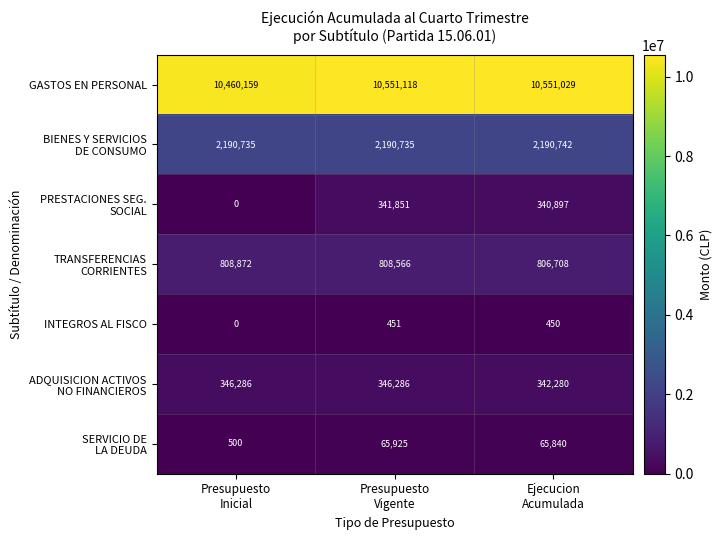

At how many categories does at least one series exceed 791736?

3